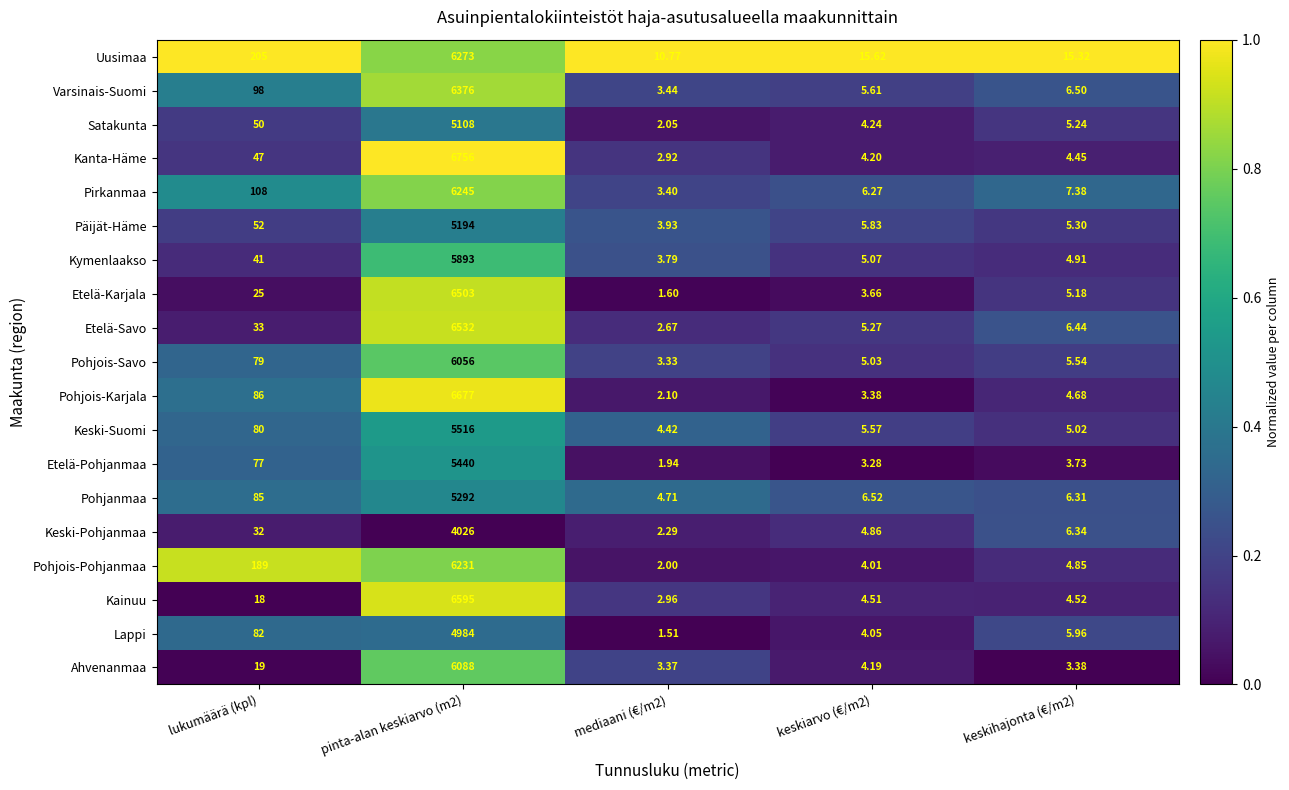

Which category has the lowest value across all series?

mediaani (€/m2)